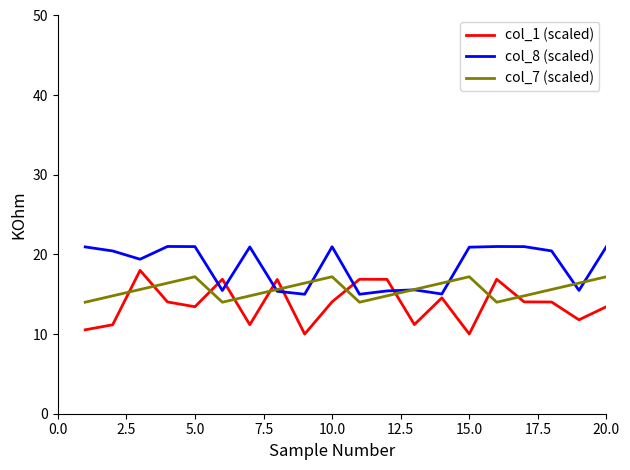

What is the sum of all col_1 (scaled) values?

275.8